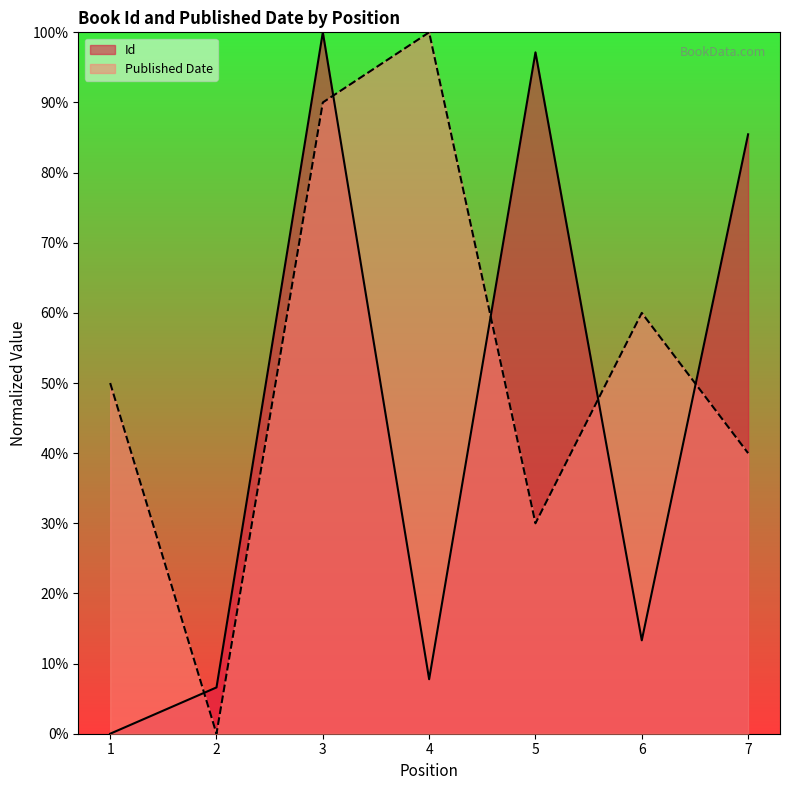

What is the average value of the Published Date series?

52.9